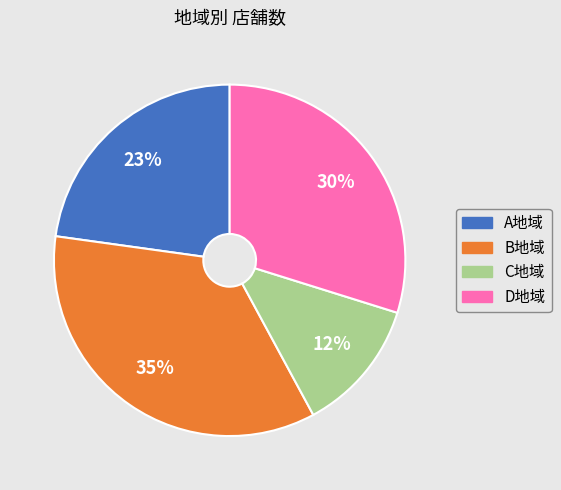

Between A地域 and B地域, which is larger?

B地域